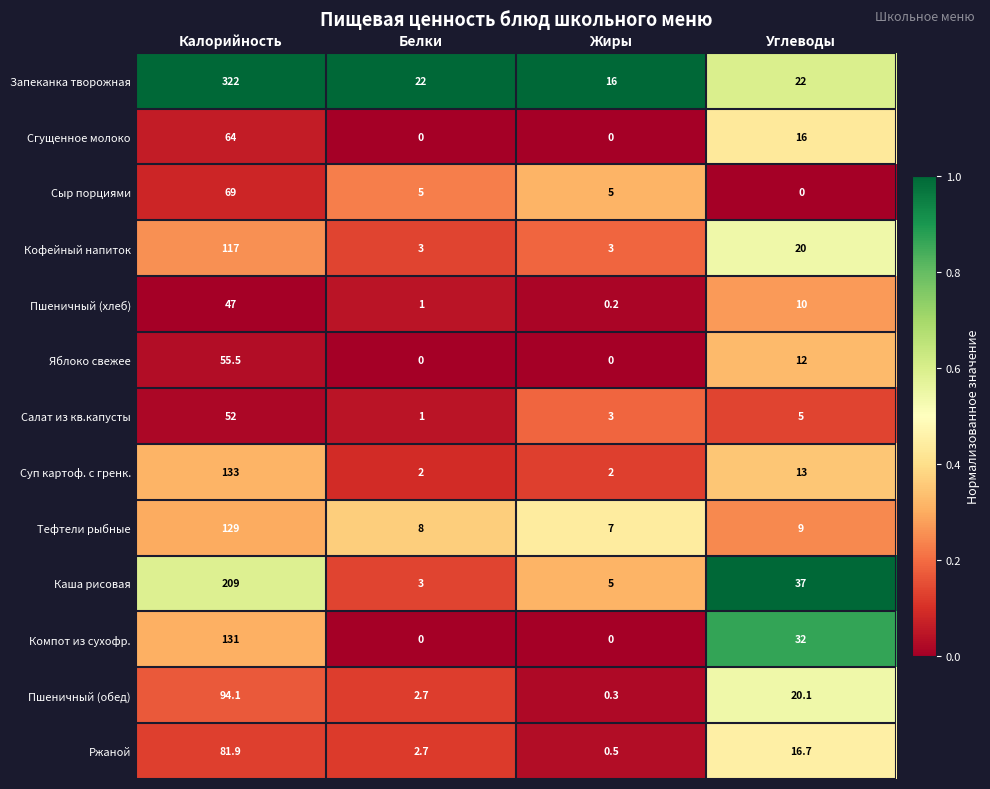

At which category is the sum across all series the highest?

Калорийность